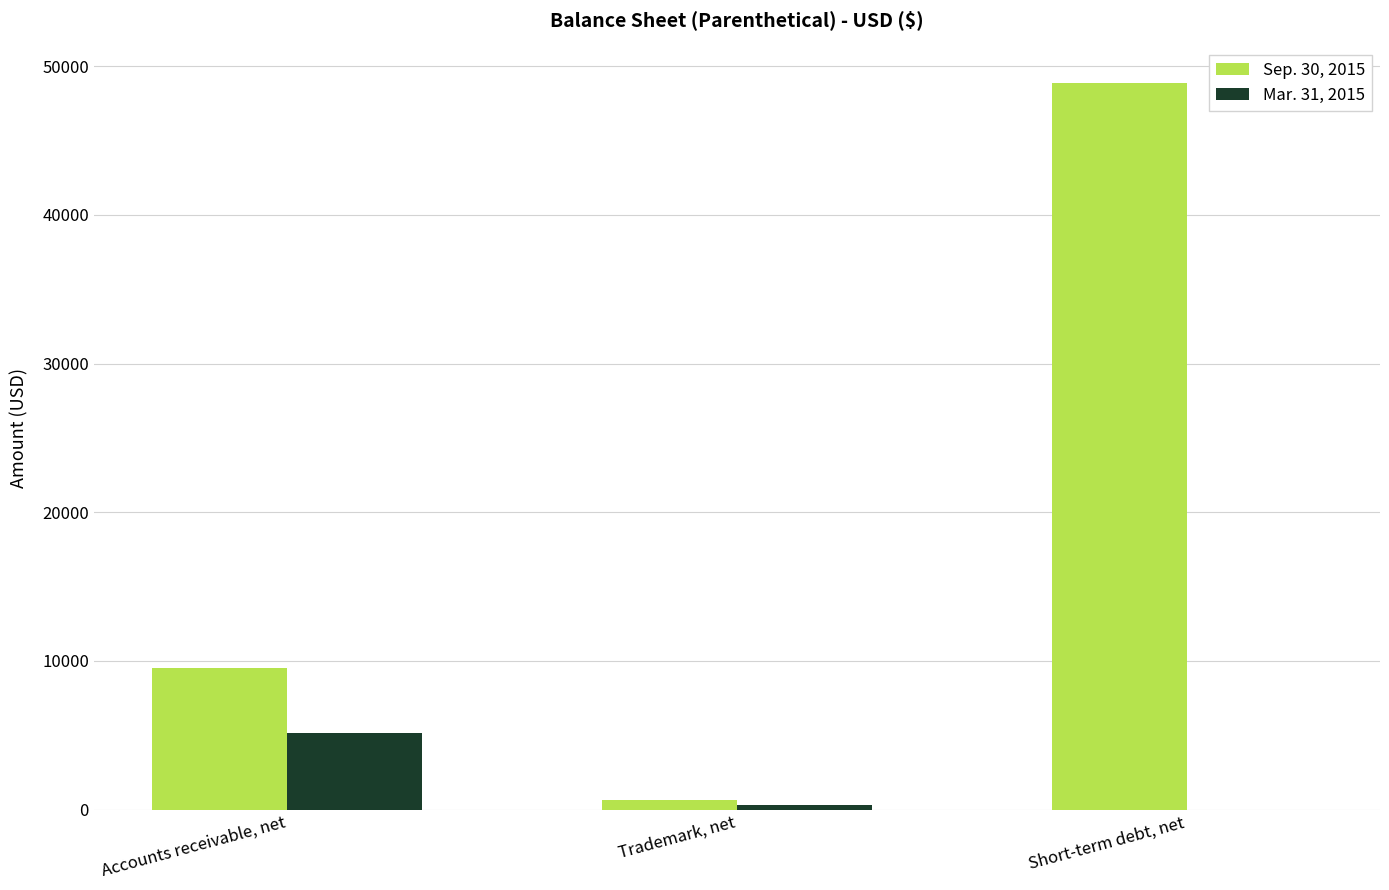

How many data points does each series have?

3